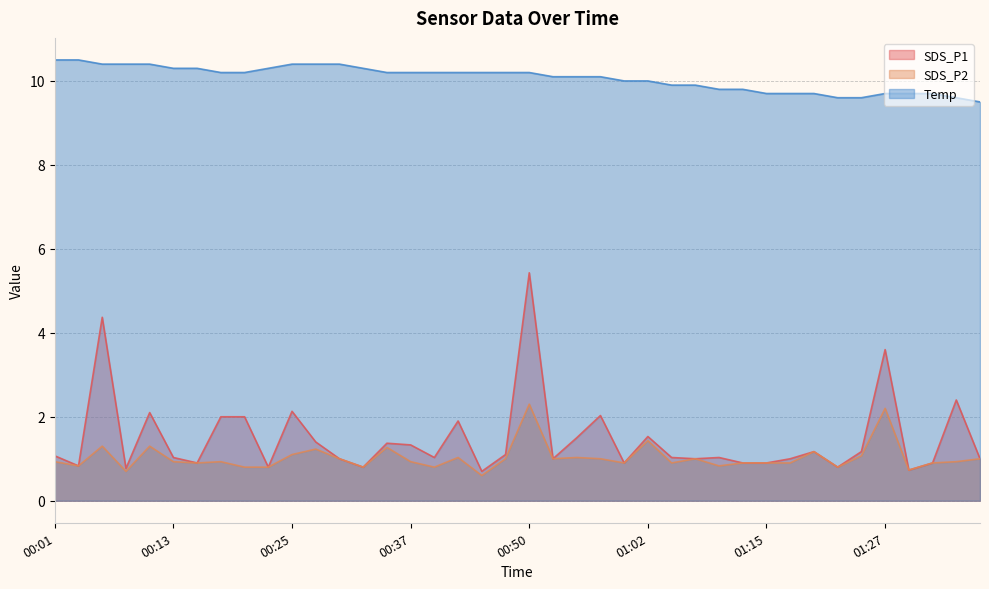

At which category is the sum across all series the highest?

00:50